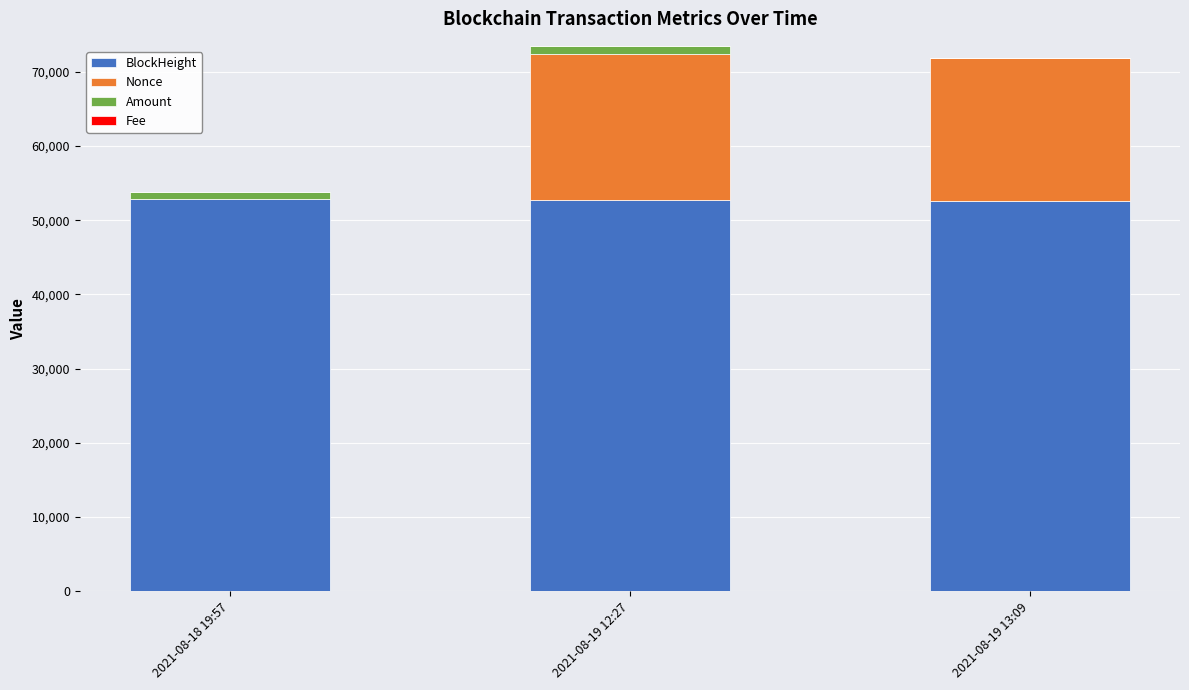

At how many categories does at least one series exceed 51227?

3